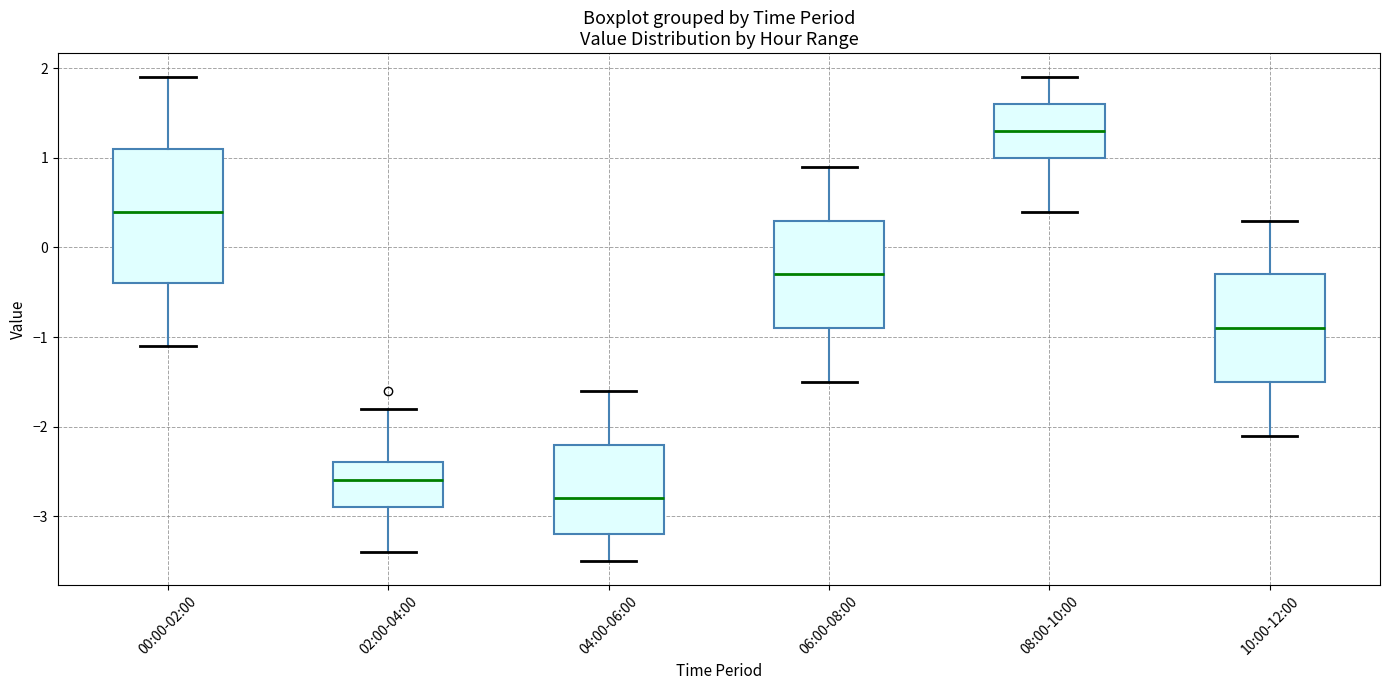

Which box has the lowest median line?

04:00-06:00